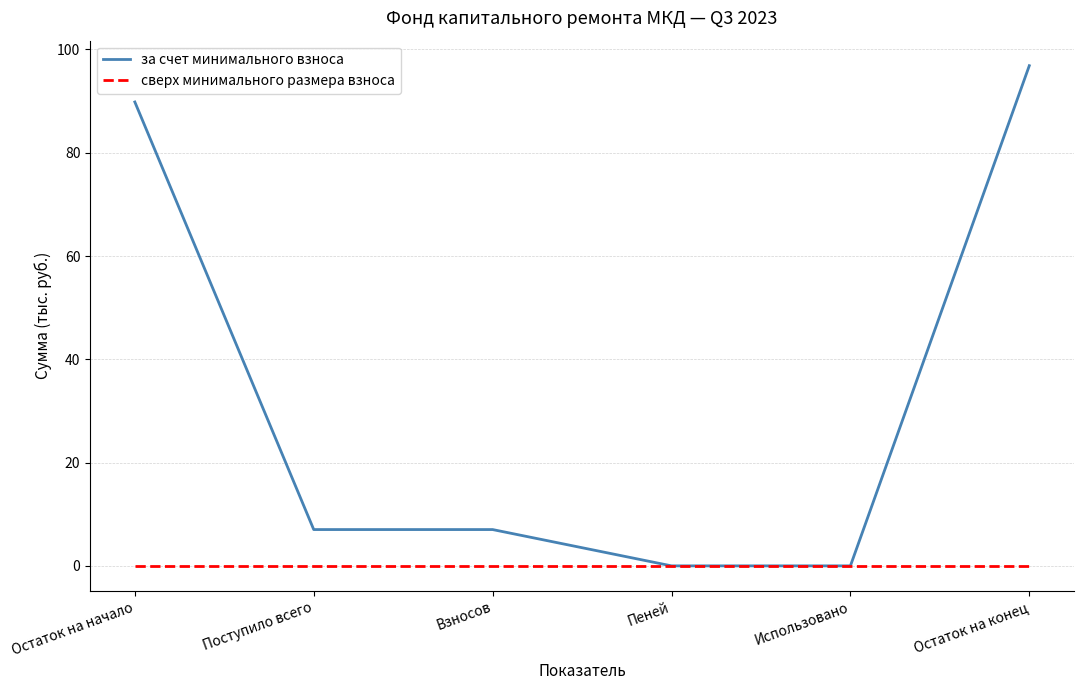

Reading left to right, transcribe all the data shown in this chart.

за счет минимального взноса: Остаток на начало=89.8	Поступило всего=7.0	Взносов=7.0	Пеней=0.0	Использовано=0.0	Остаток на конец=96.9
сверх минимального размера взноса: Остаток на начало=0.0	Поступило всего=0.0	Взносов=0.0	Пеней=0.0	Использовано=0.0	Остаток на конец=0.0